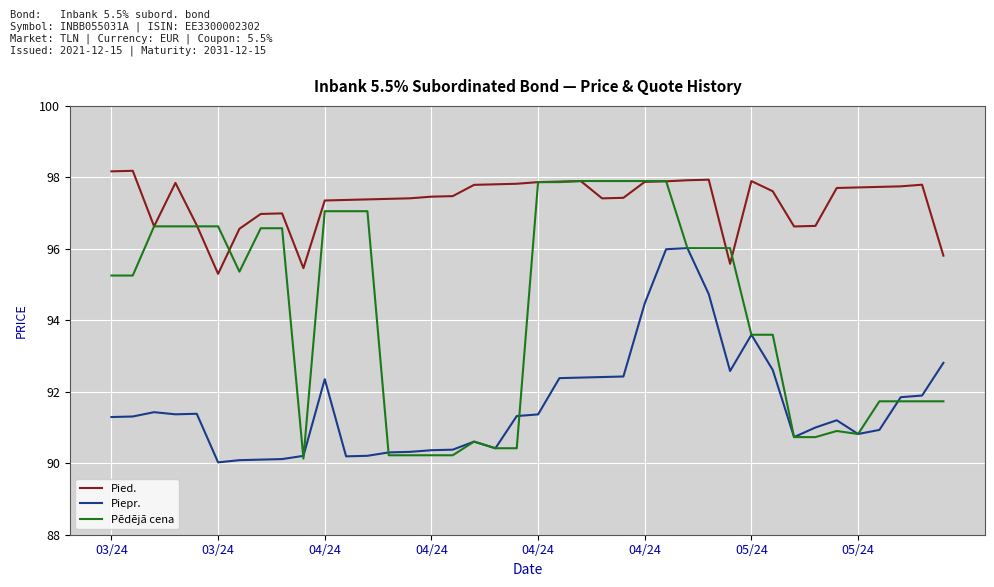

List the series in order of their overall mean, lowest first.

Piepr., Pēdējā cena, Pied.